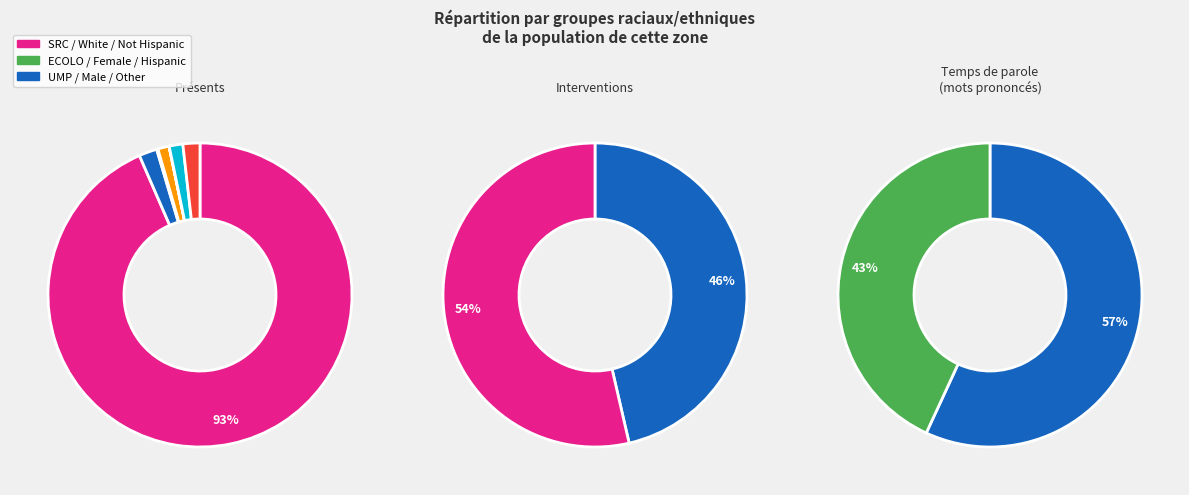

True or false: 2 accounts for 1% of the total.

True